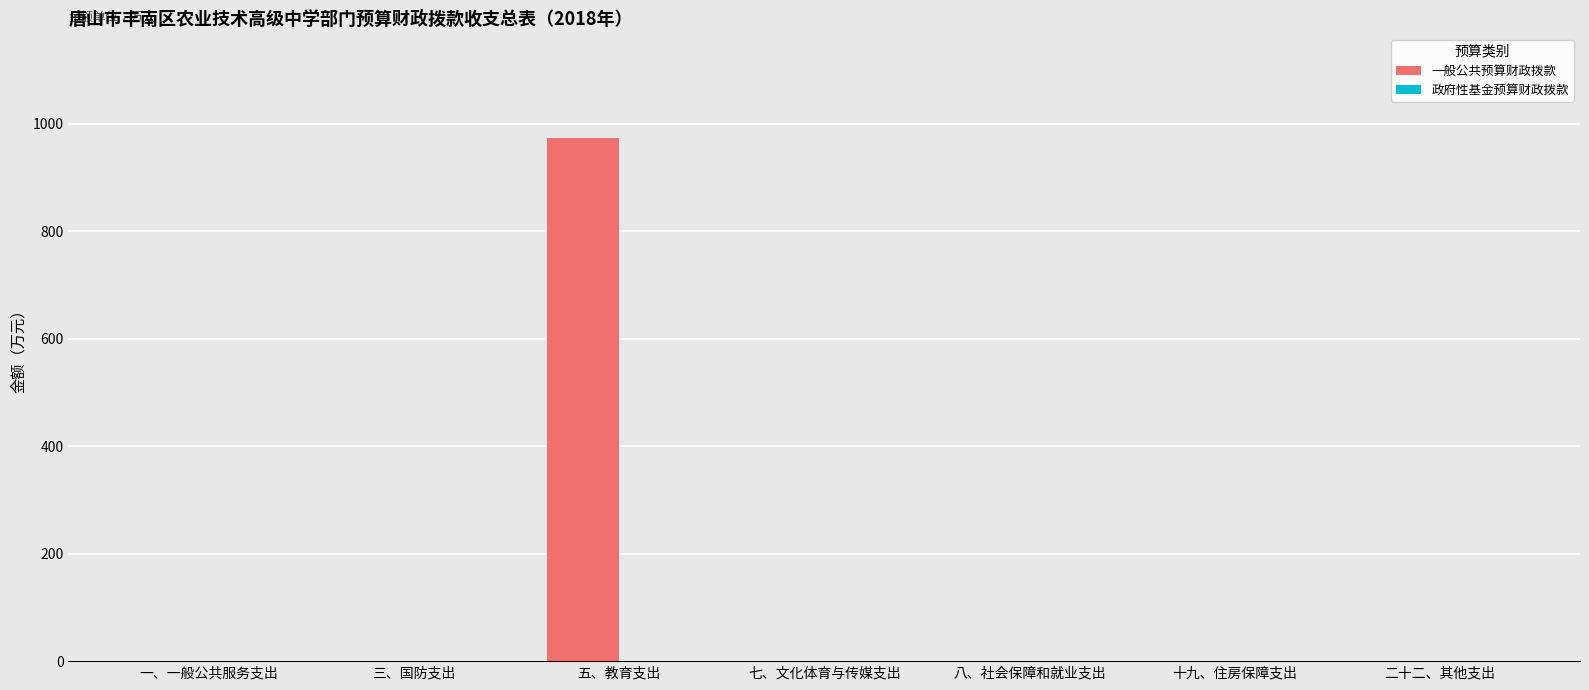

Are the bars grouped side by side (vs. stacked)?

No